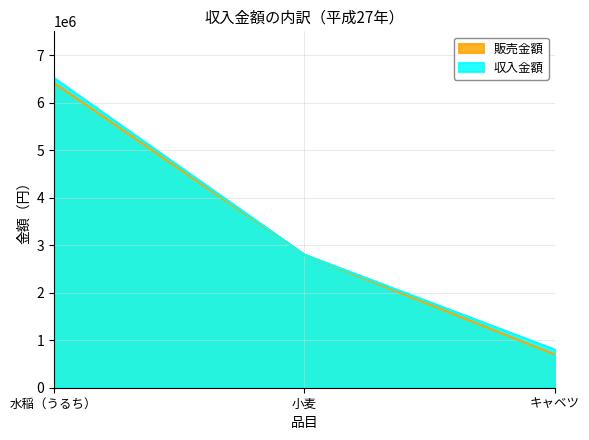

How many values in the 収入金額 series exceed 2800000?

1